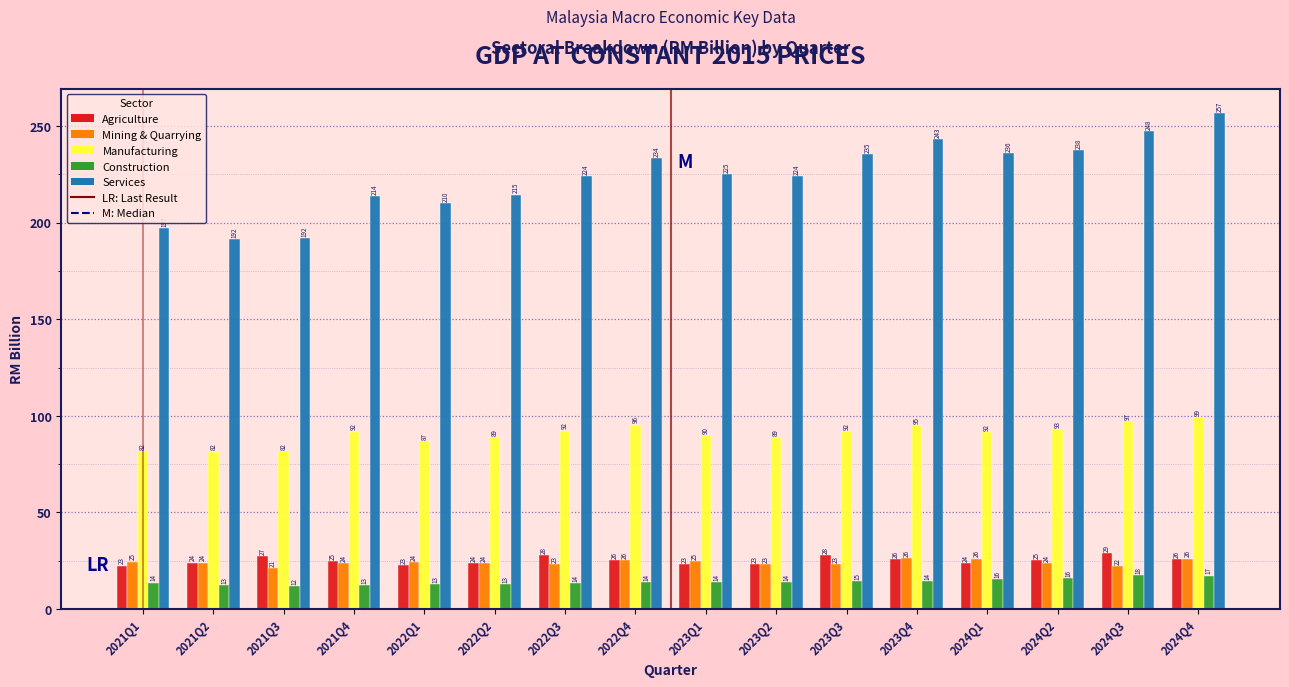

Which series has the largest total across all categories?

Services